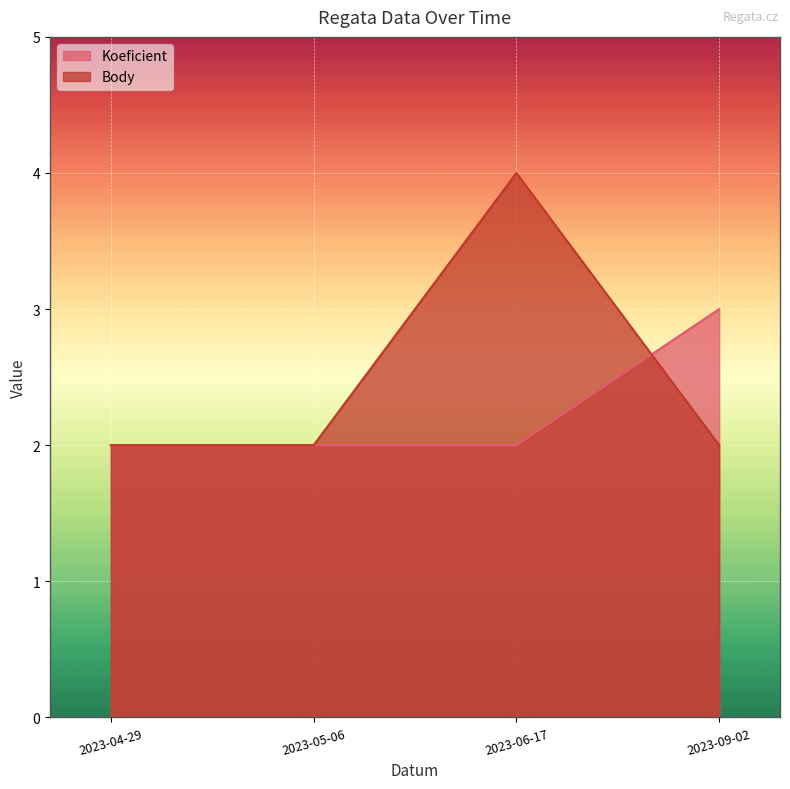

After their last crossing, which series has the higher values: Body or Koeficient?

Koeficient